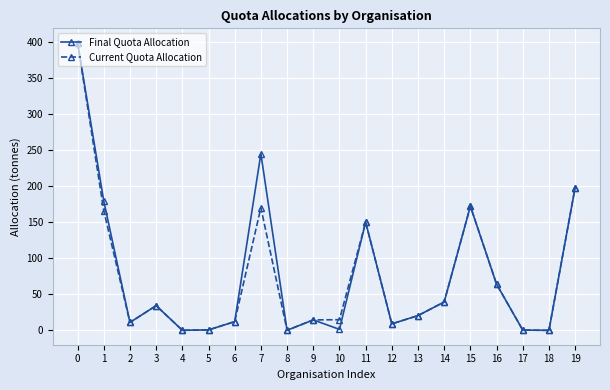

How many series are shown in this chart?

2